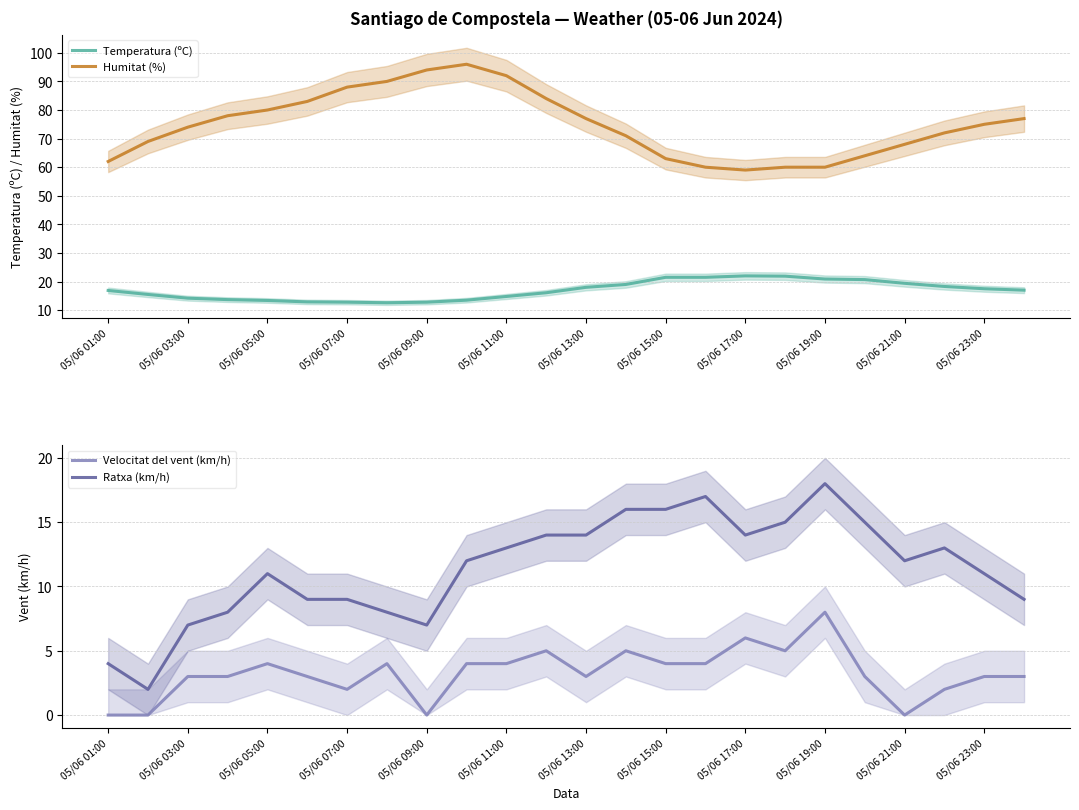

The Velocitat del vent (km/h) series shows 4 at 05/06 13:00. True or false?

False